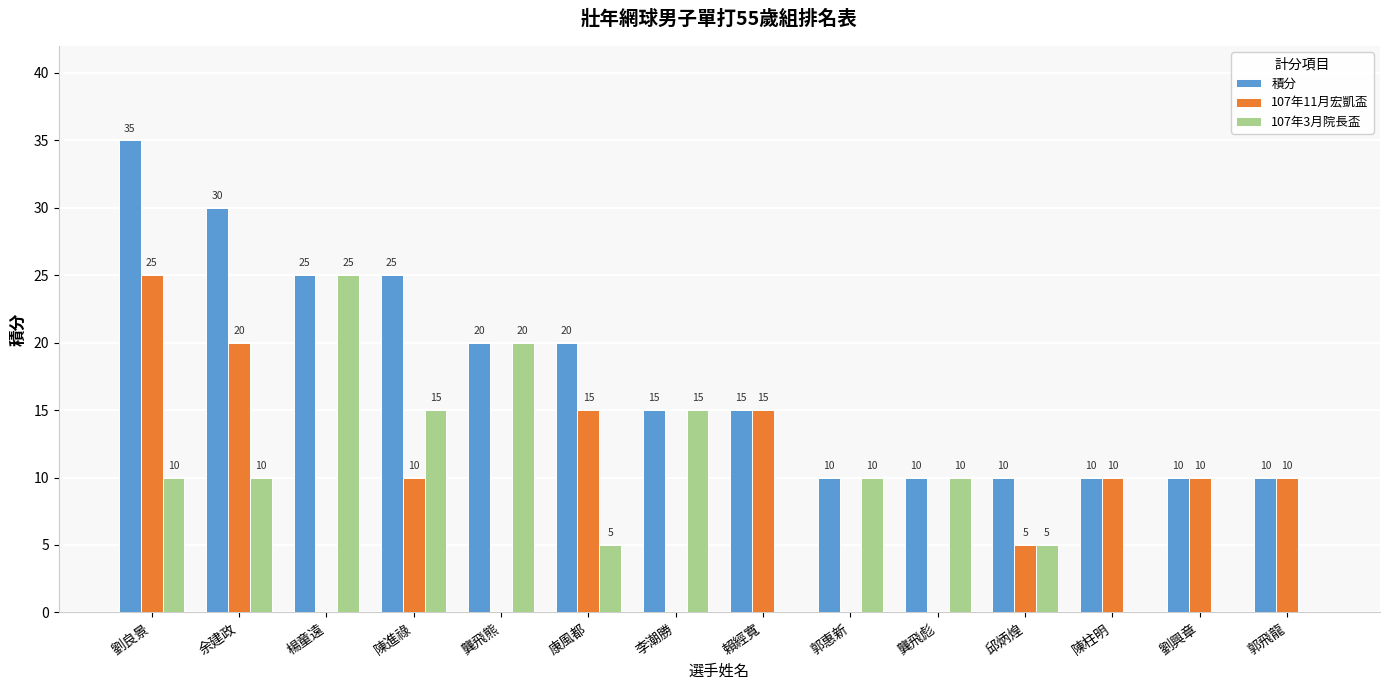

What is the sum of all 107年11月宏凱盃 values?

120